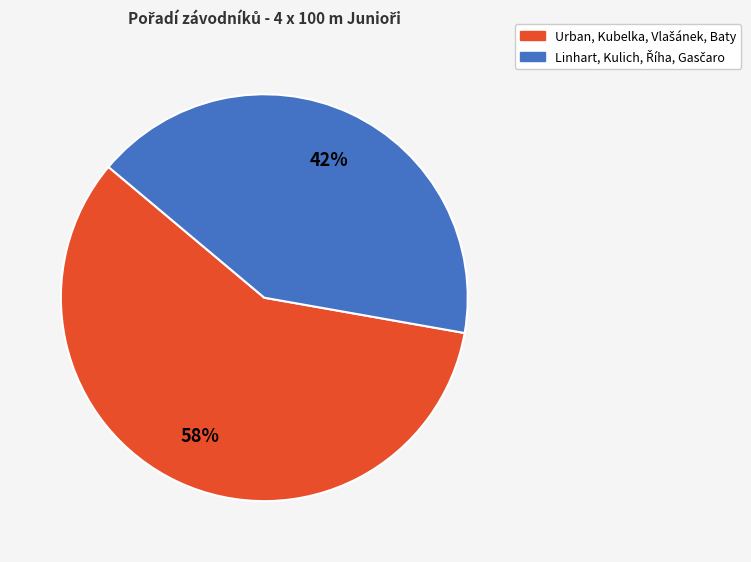

Does any single category account for the majority?

Yes